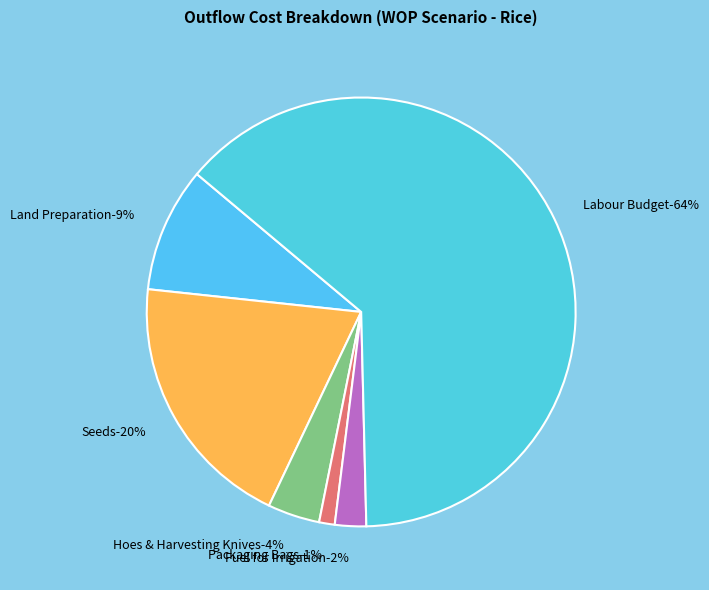

What percentage is the Fuel for Irrigation slice, to the nearest percent?

2%